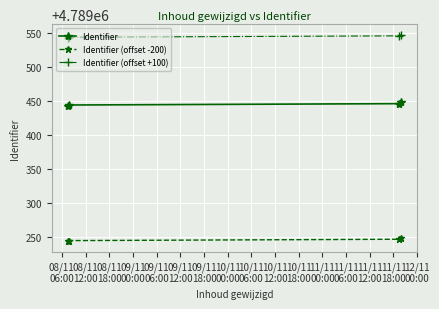

Which series has the largest total across all categories?

Identifier (offset +100)